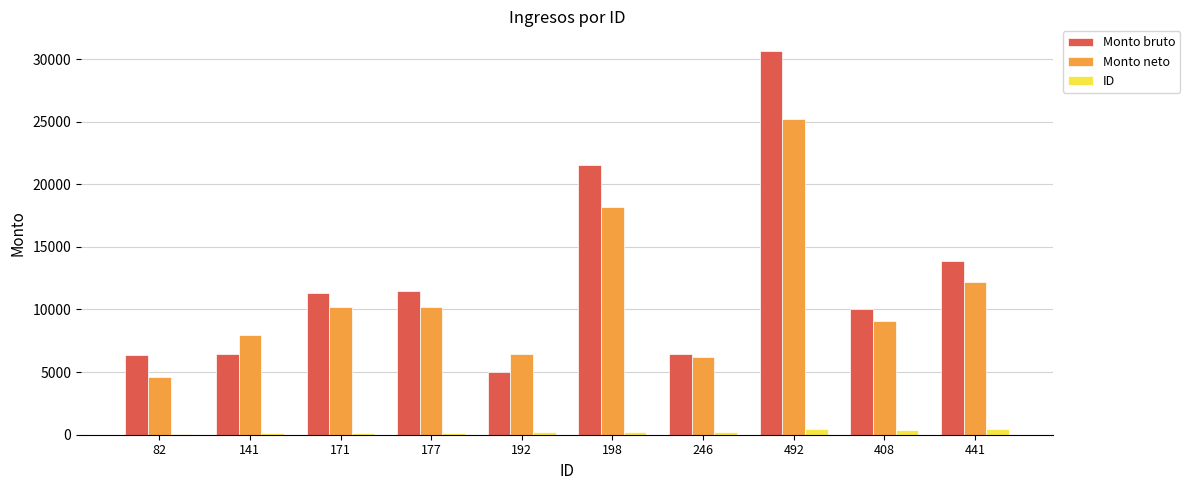

What is the difference between the Monto neto values at 171 and 192?

3744.0